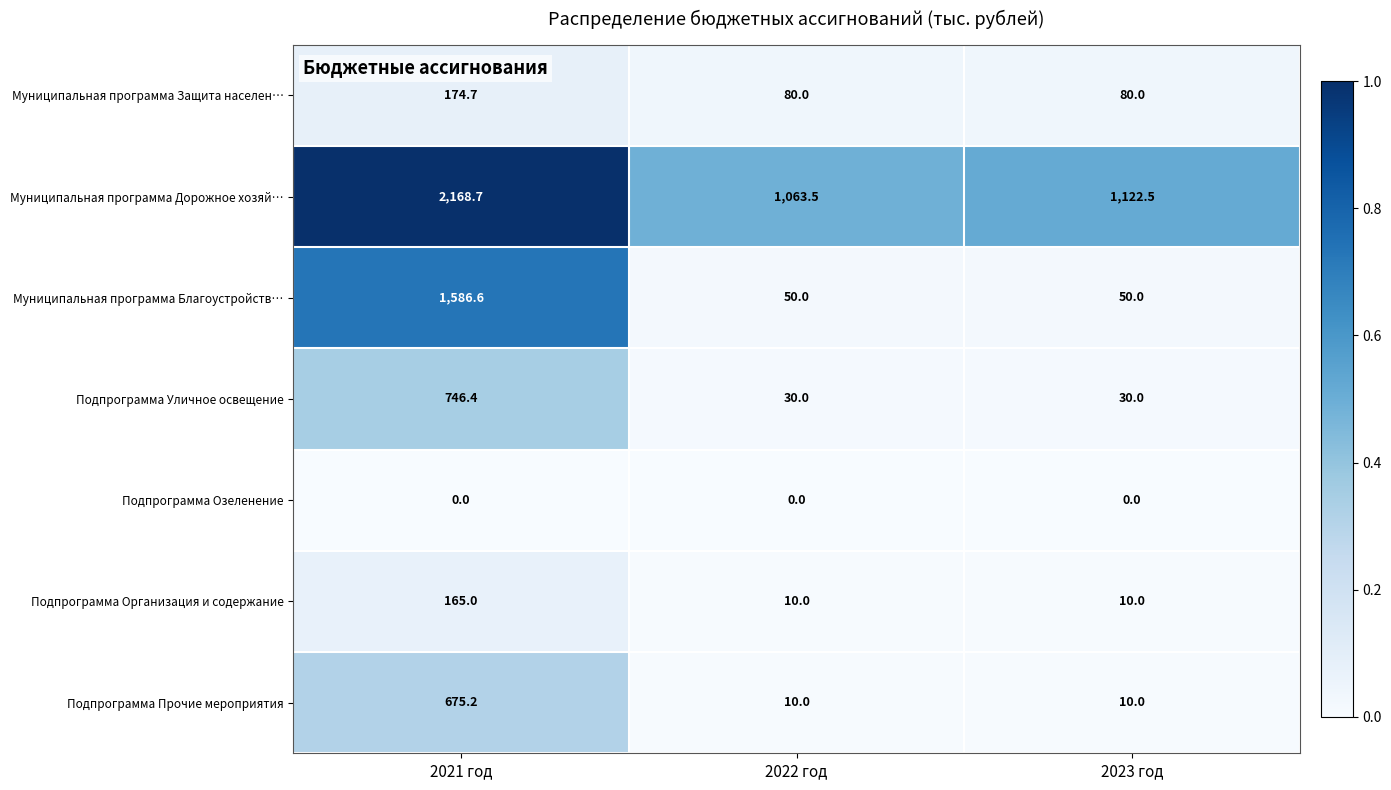

What is the greatest value displayed?

2168.7